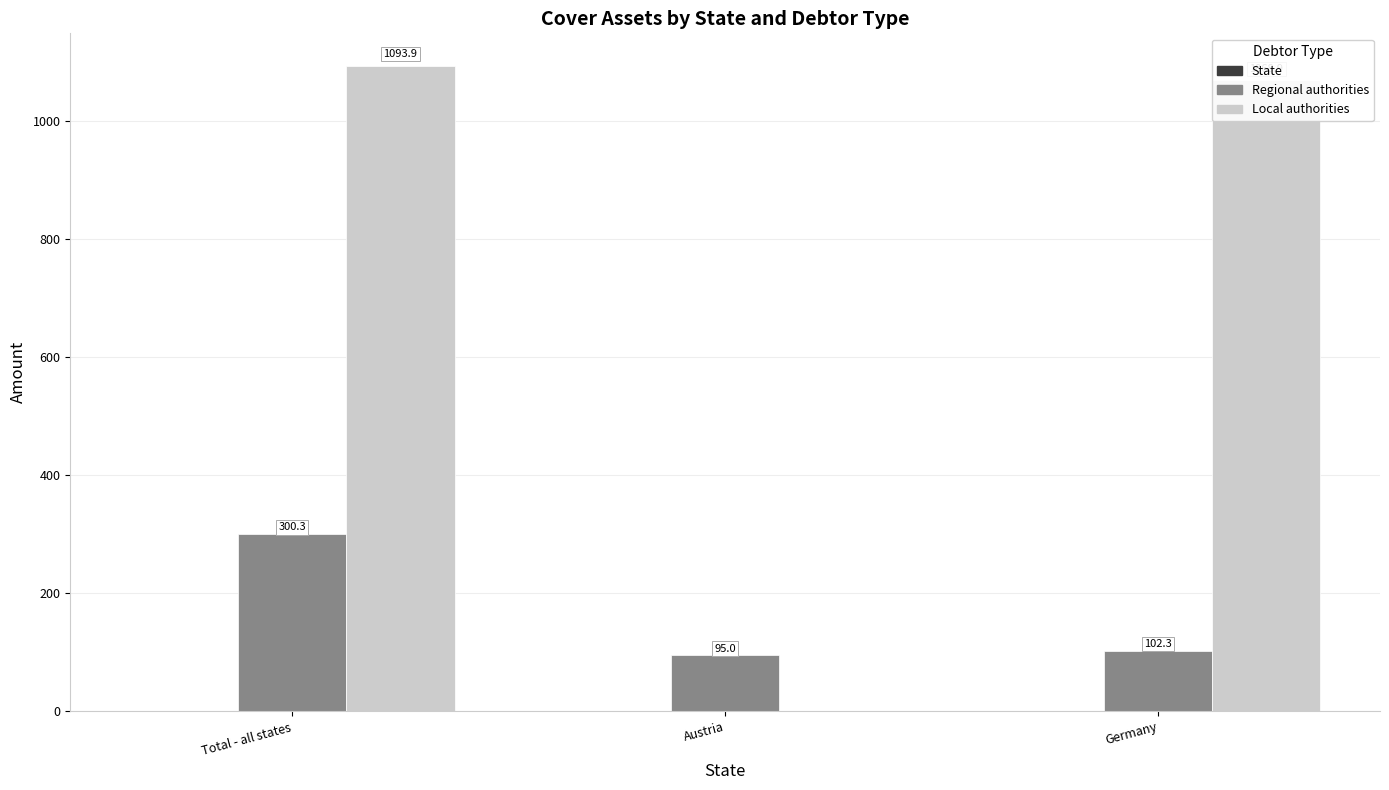

What is the highest value of the Local authorities series?

1093.9